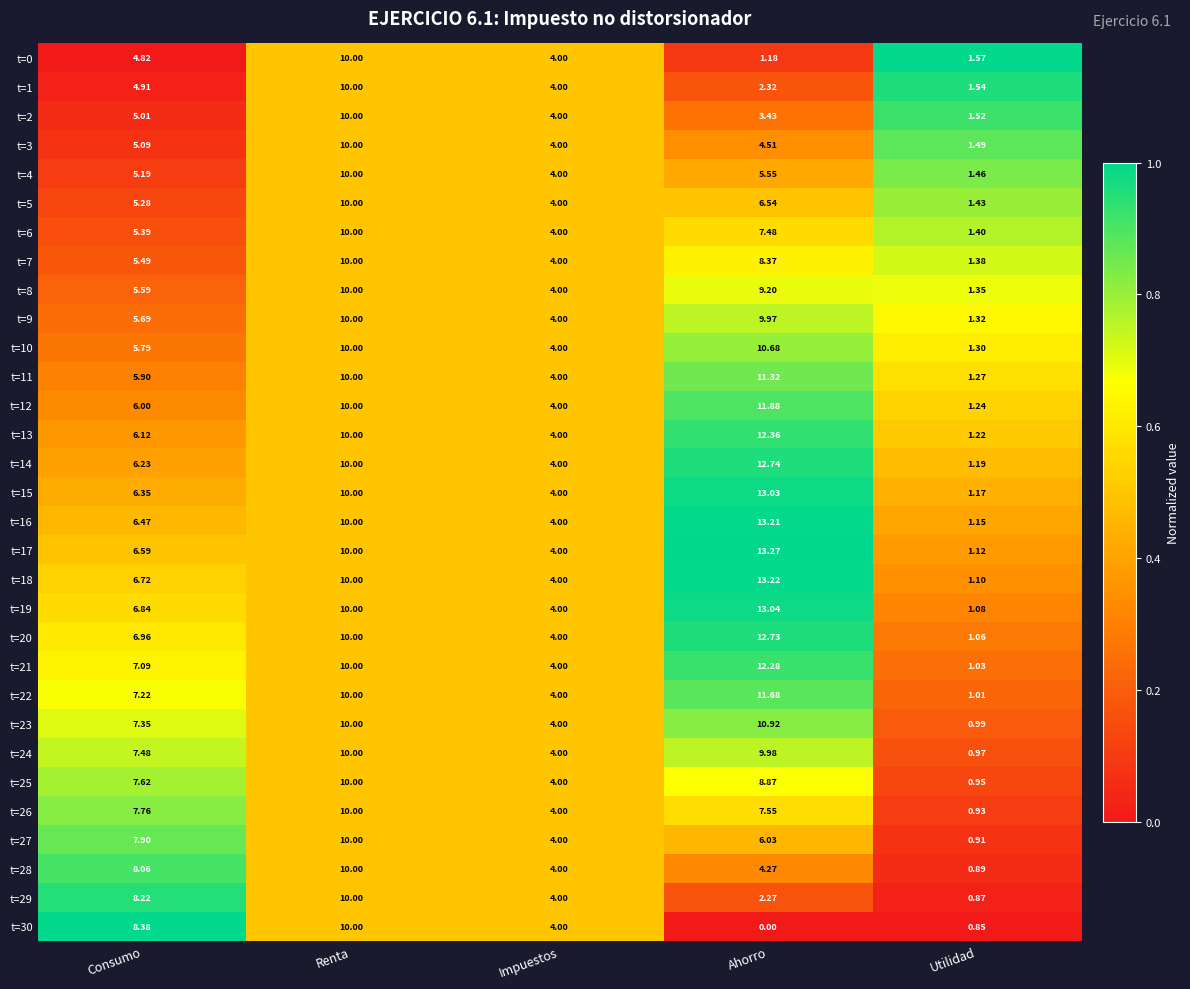

At which label does t=9 reach its minimum?

Utilidad